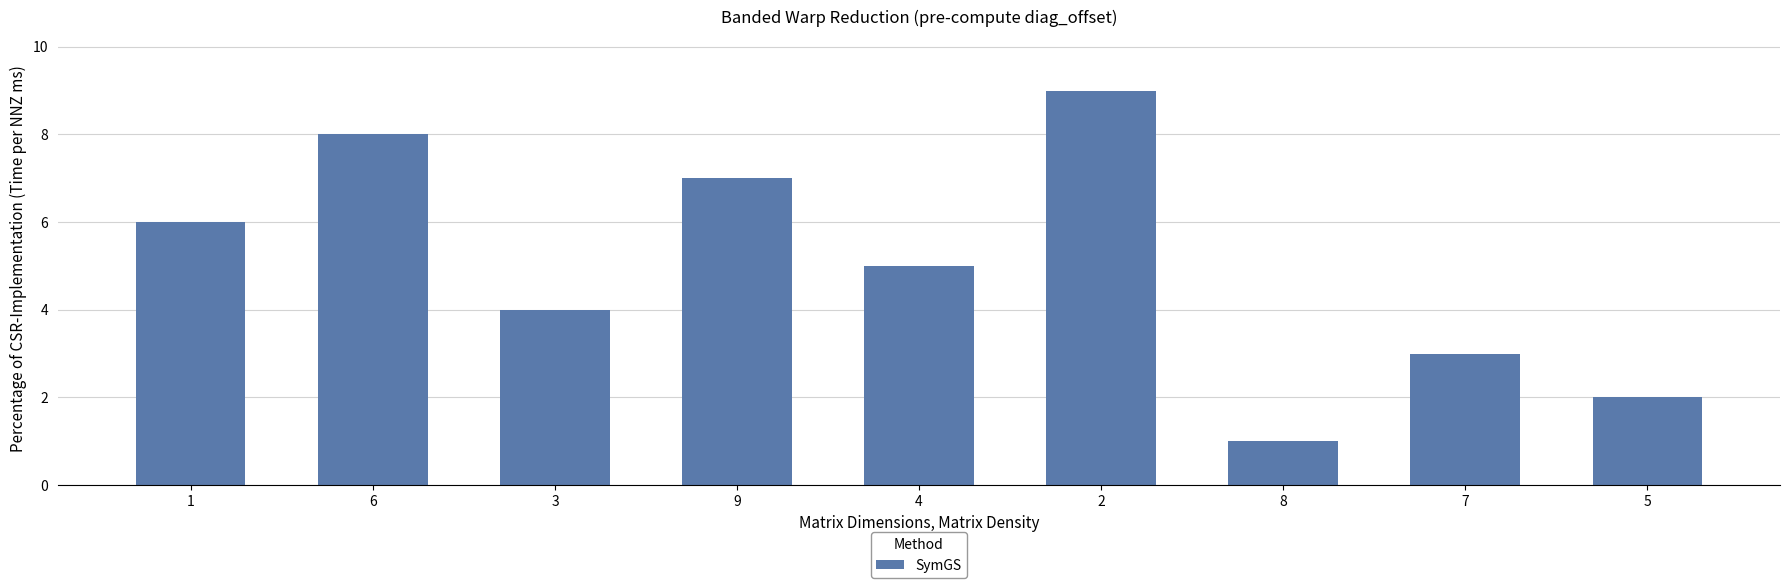

What is the label of the 2nd bar from the right?

7